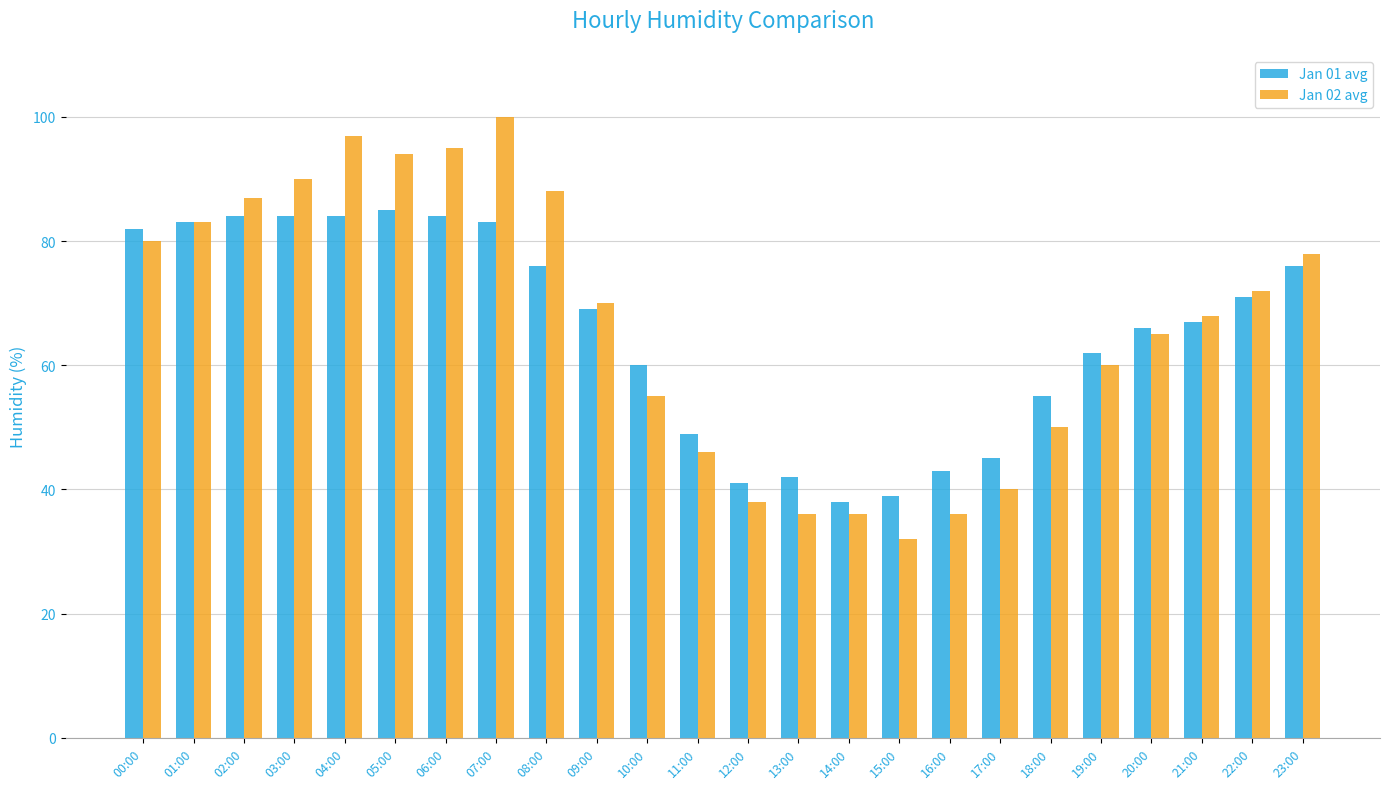

What position from the left is 21:00?

22